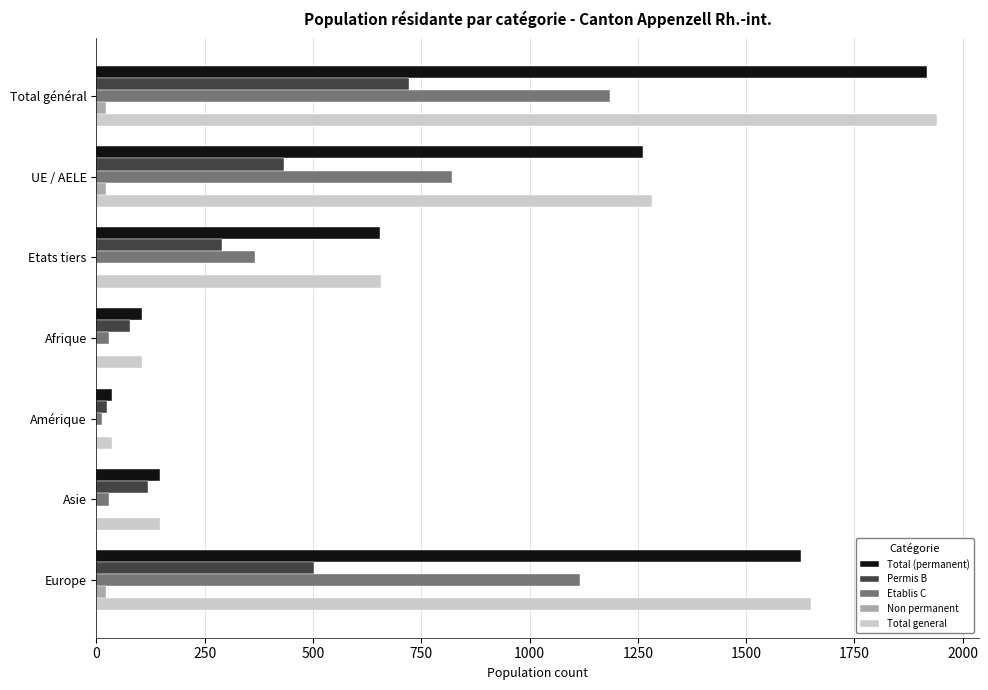

What is the sum of all Total general values?

5820